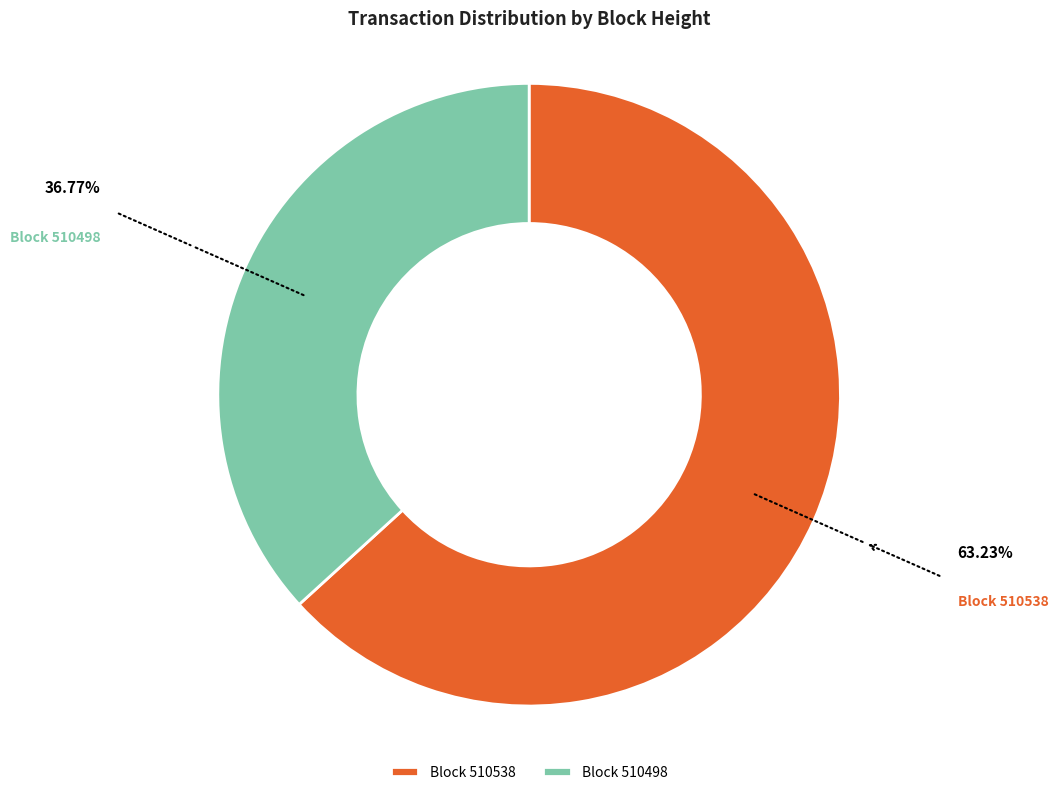

Is the sum of Block 510538 and Block 510498 greater than half?

Yes